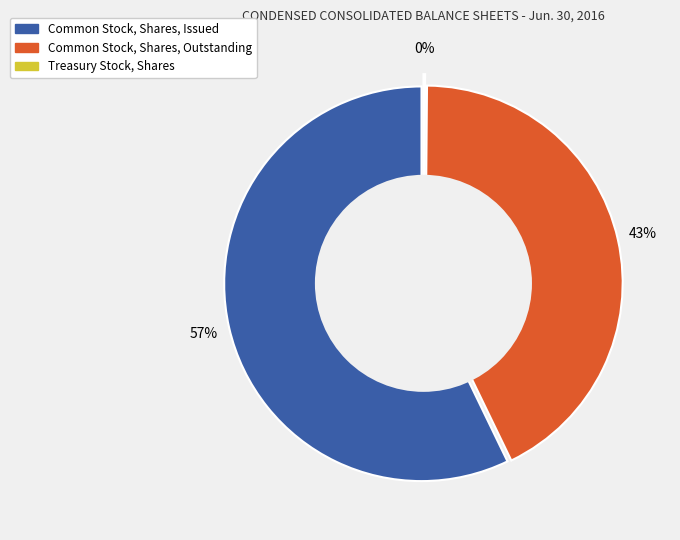

What percentage is the Common Stock, Shares, Issued slice, to the nearest percent?

57%